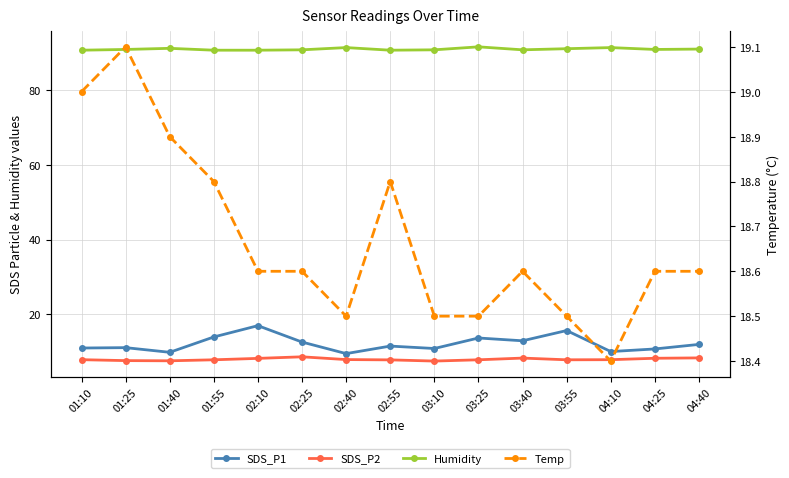

What is the sum of the Humidity values at 01:40 and 01:10?

182.1